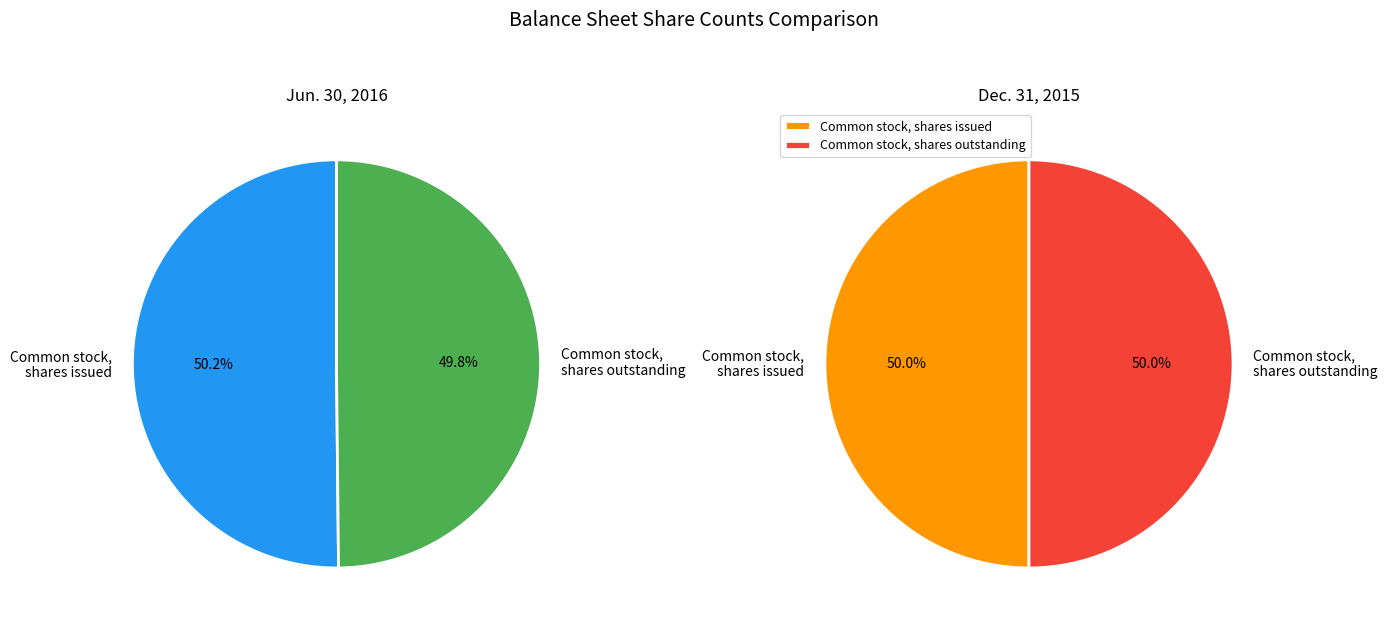

Is it true that Common stock, shares outstanding is 50% of the pie?

True